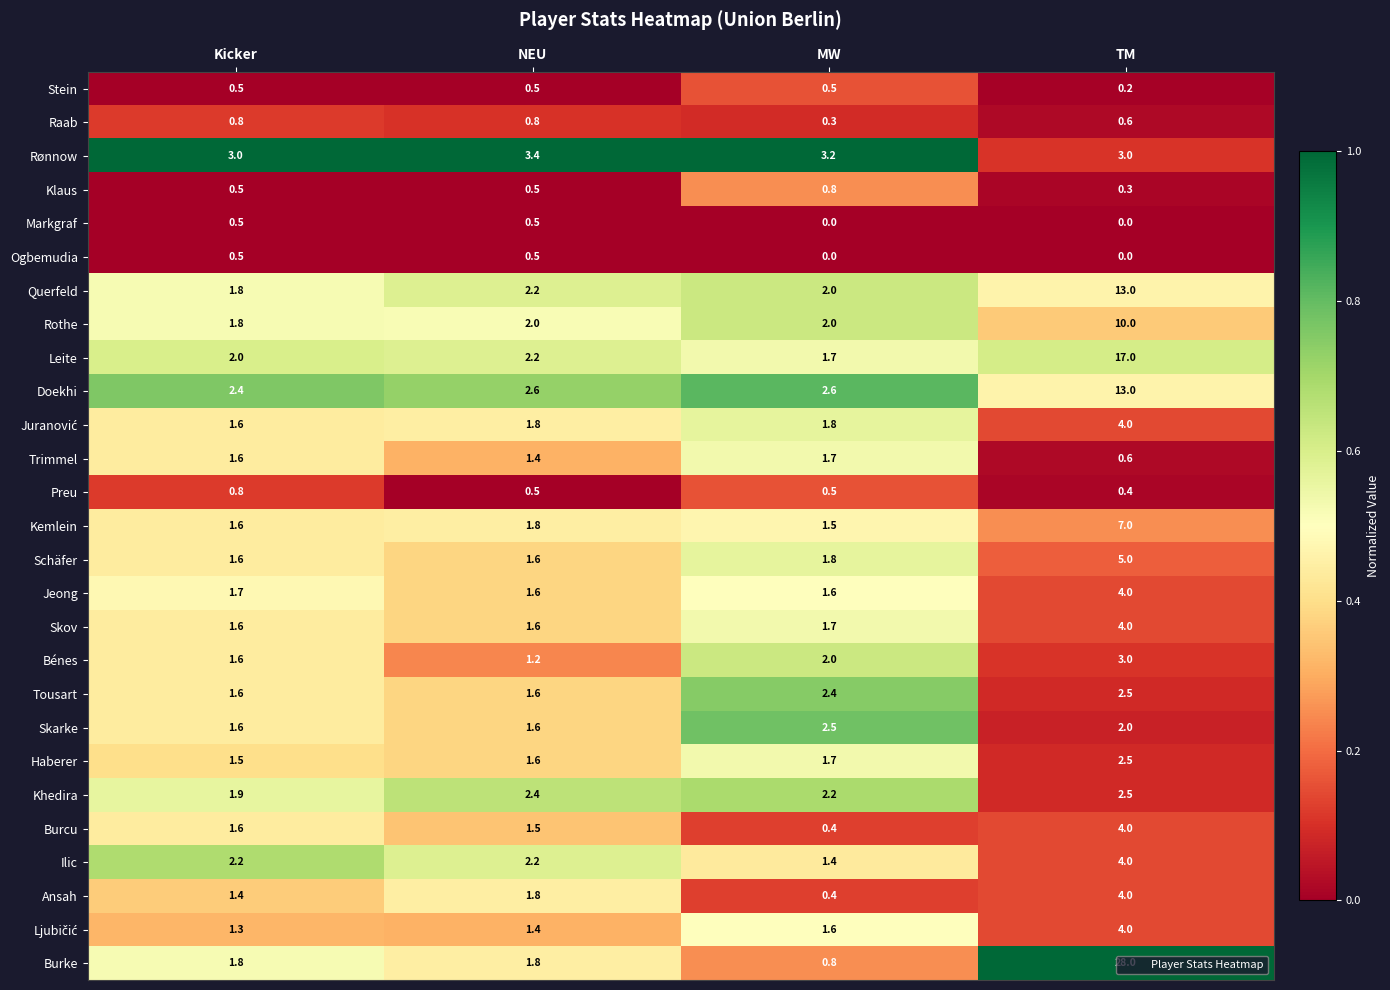

List the labels in order of Trimmel value, smallest first.

TM, NEU, Kicker, MW